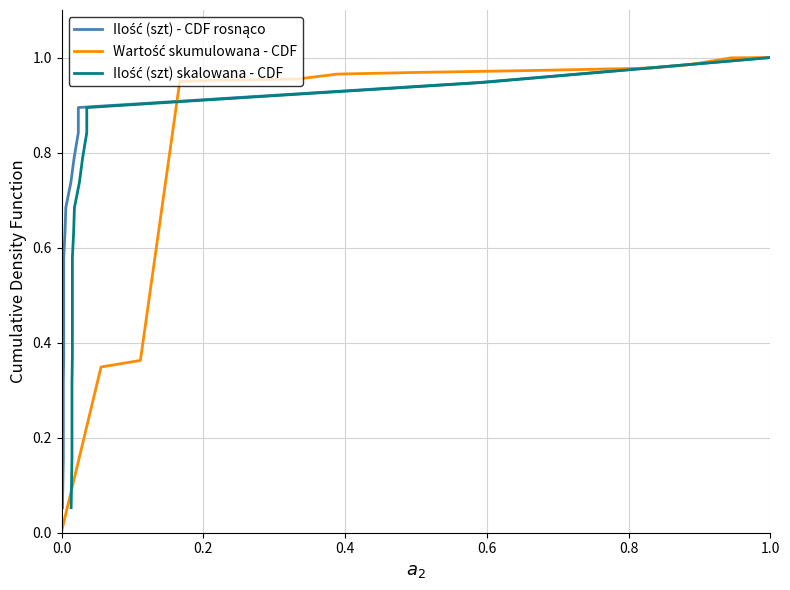

At how many categories does at least one series exceed 0?

19